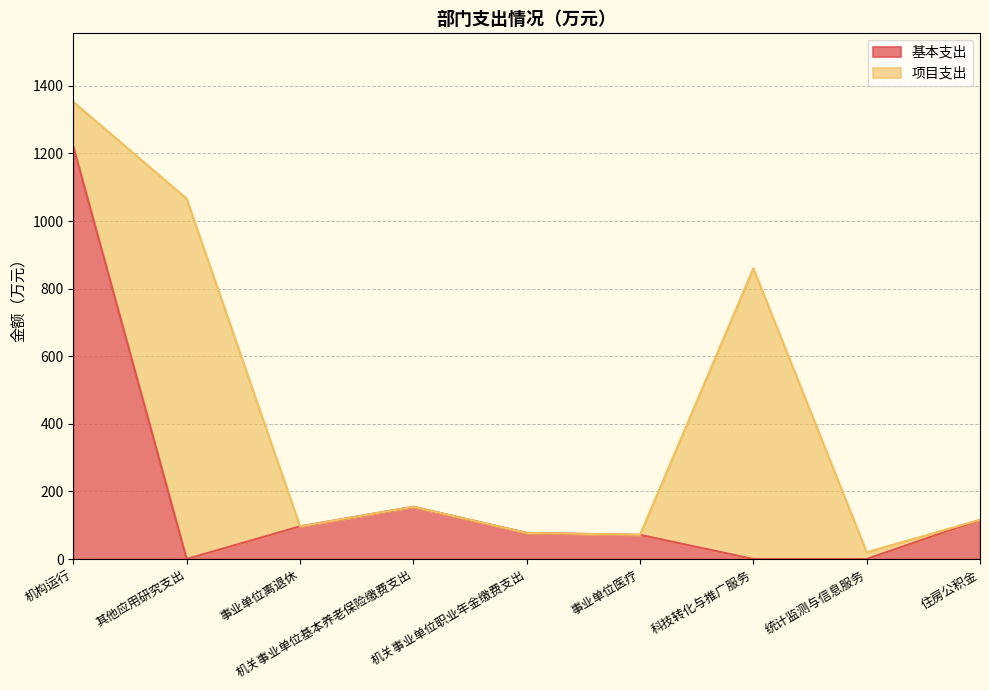

What is the change in value from 机构运行 to 事业单位医疗?

-1149.2